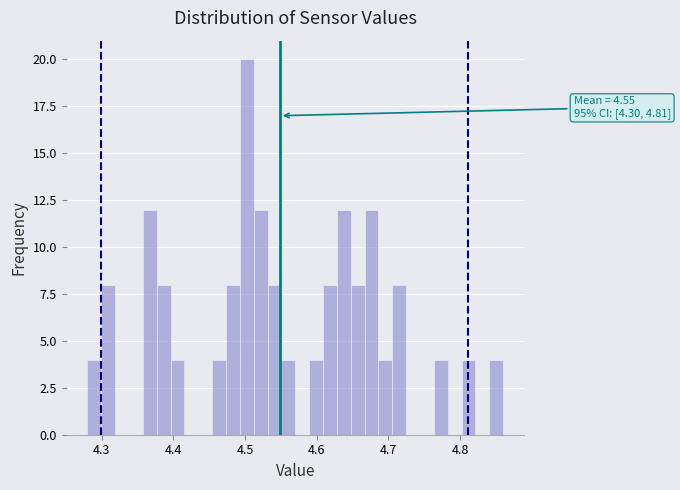

Around what value on the x-axis is the tallest bar? Give the approximate position of its centre, as read against the axis.

4.50